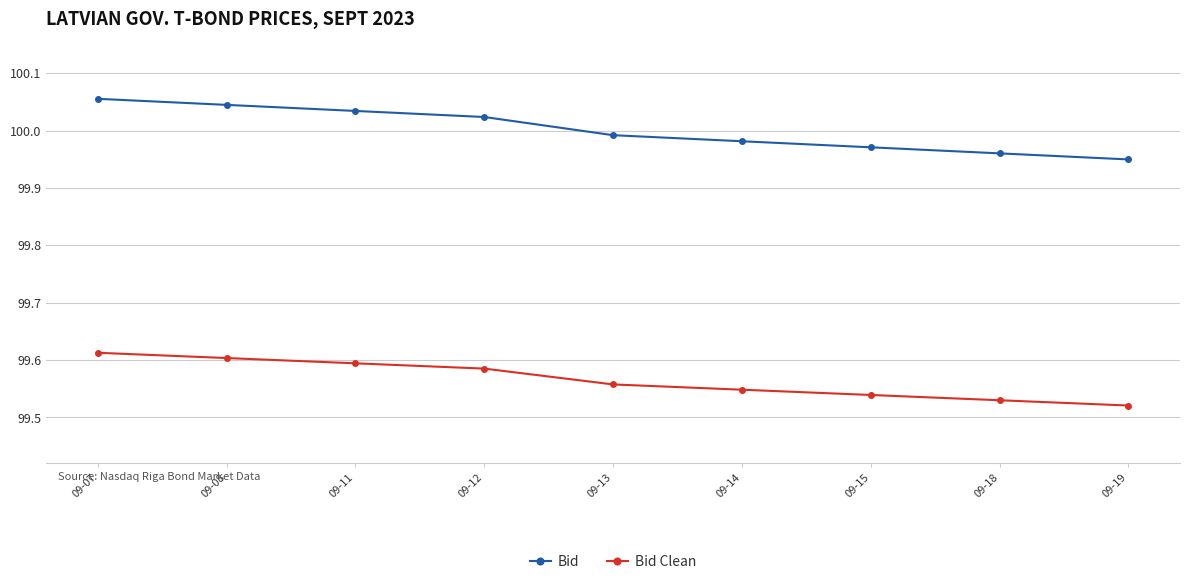

Count the Bid Clean values in the range 99 to 100.

9